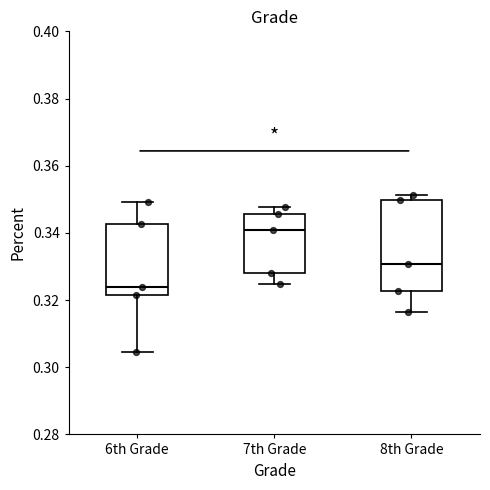

Which box's median line is the lowest?

6th Grade